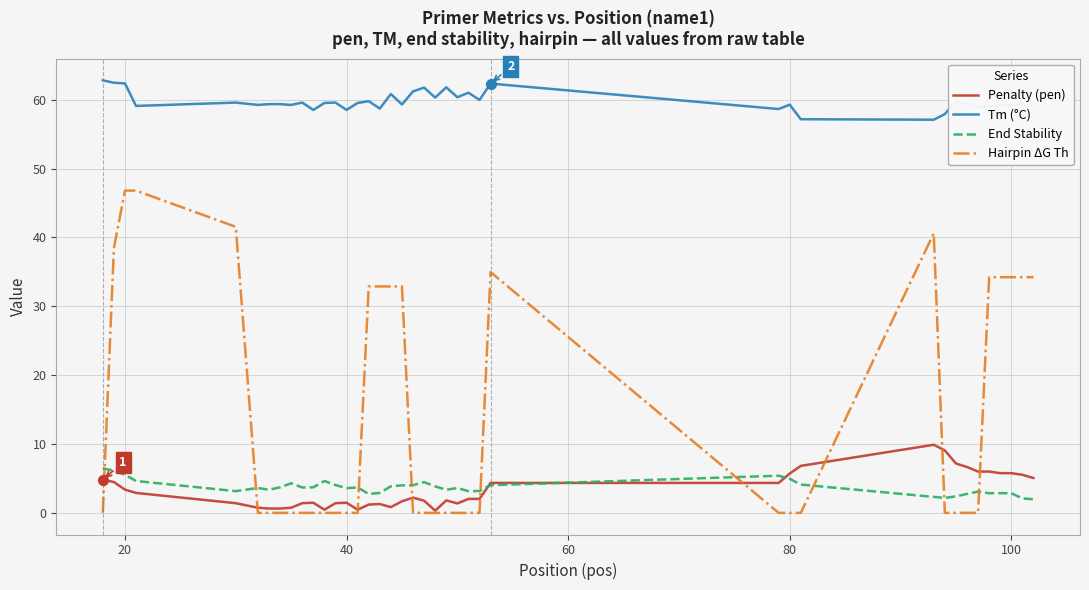

List the series in order of their peak value, highest first.

Tm (°C), Hairpin ΔG Th, Penalty (pen), End Stability